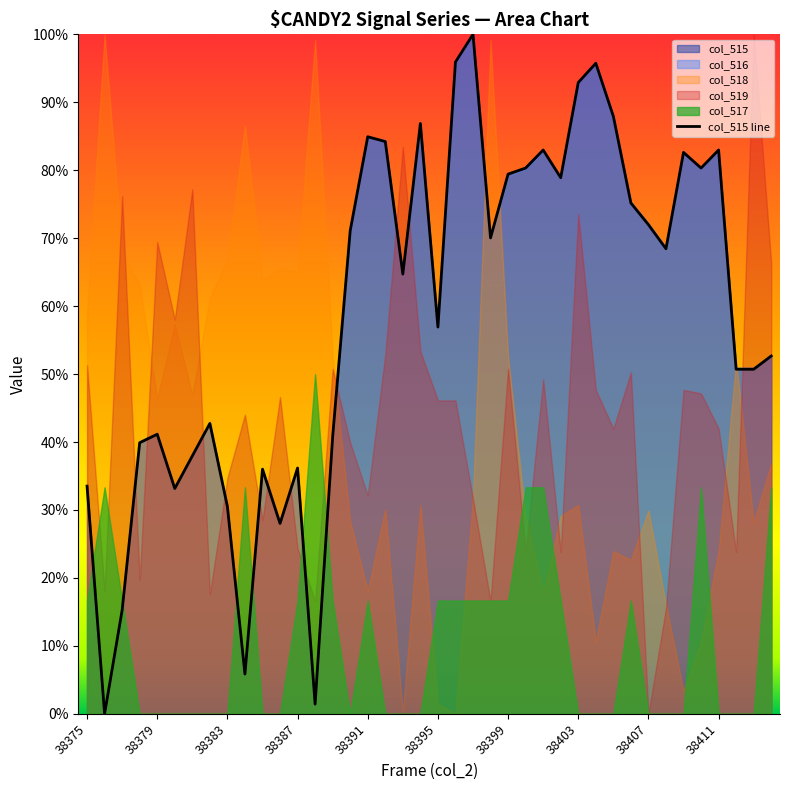

How many values are above zero?

39